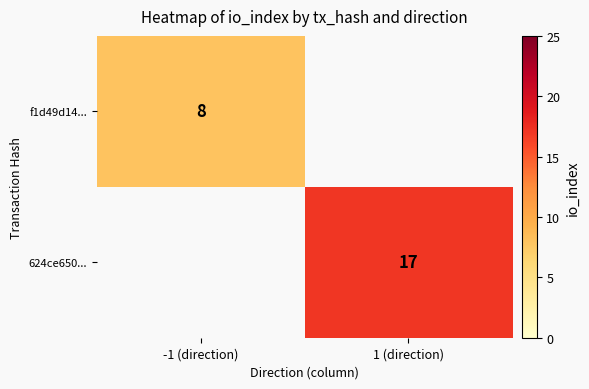

What is the greatest value displayed?

17.0